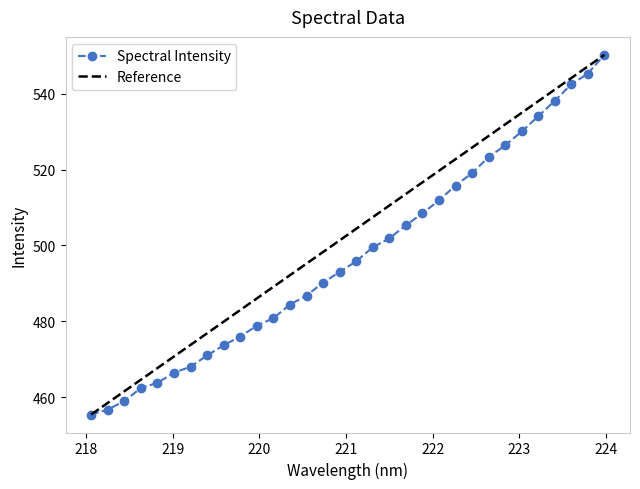

What is the value of the Spectral Intensity point at the 28th from the left?

534.1